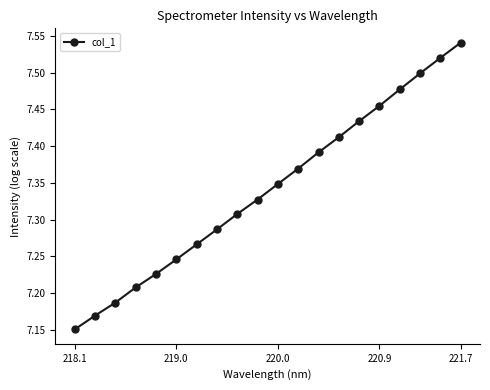

True or false: there are more than 1 points higher than both neighbors.

False